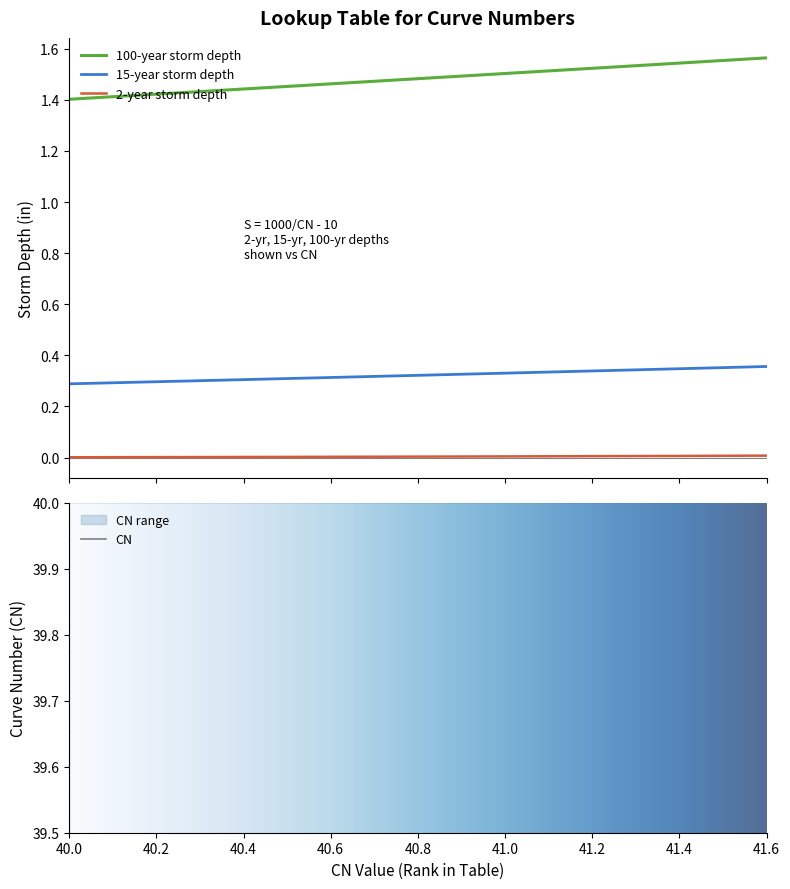

True or false: 100-year storm depth and 2-year storm depth cross at least once.

False